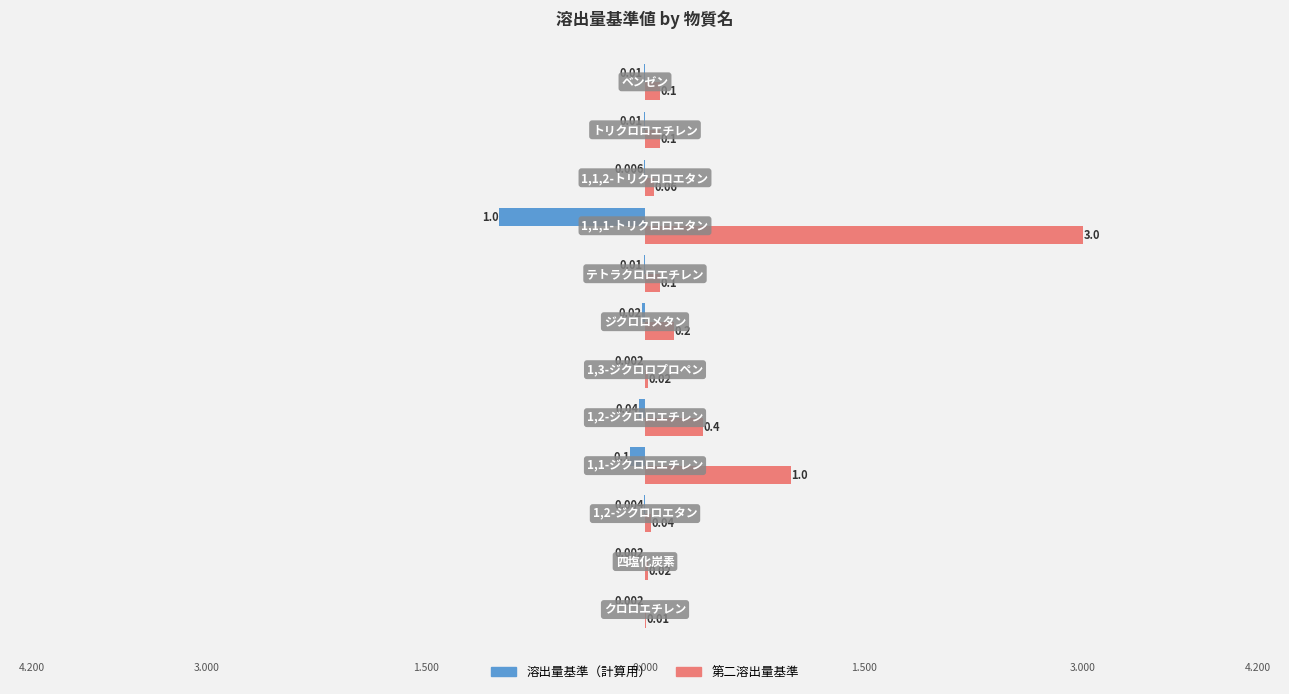

Which series has the largest total across all categories?

第二溶出量基準